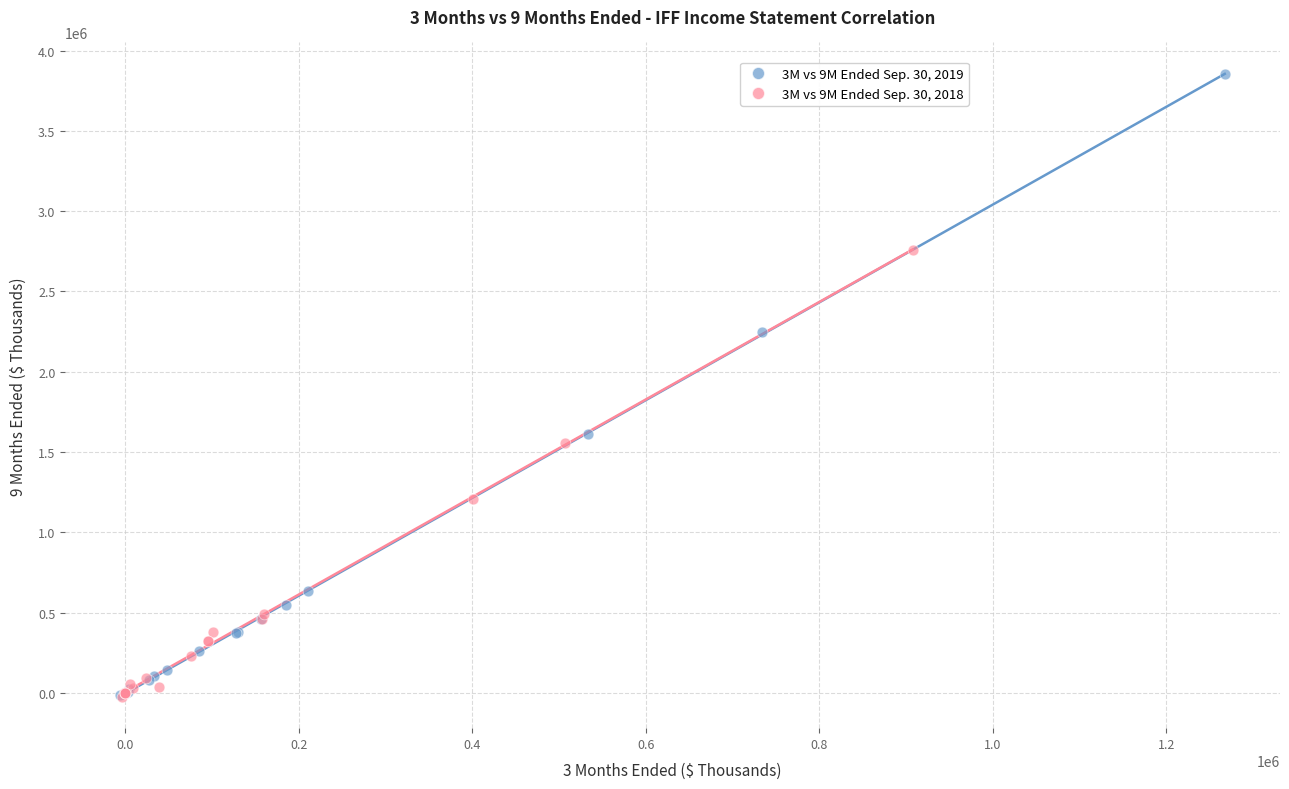

Which series reaches the maximum Y coordinate?

3M vs 9M Ended Sep. 30, 2019